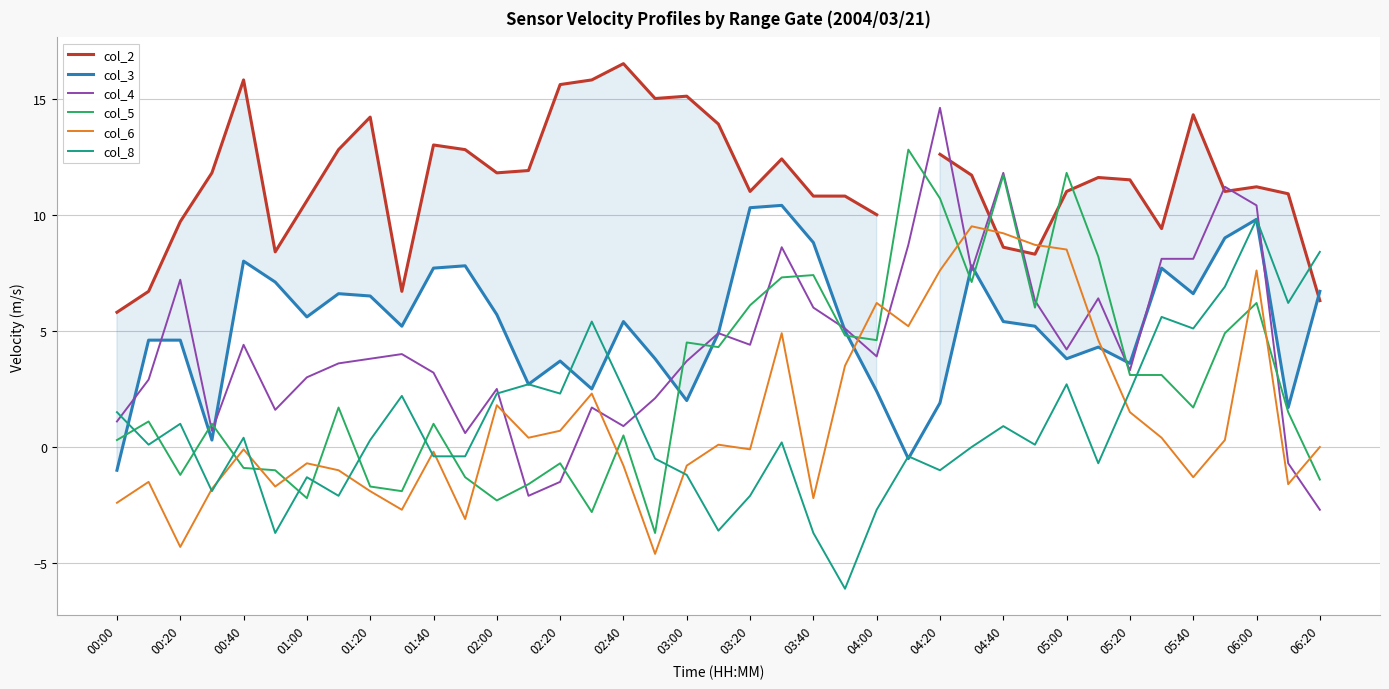

How many intersections are there between col_6 and col_4?

9